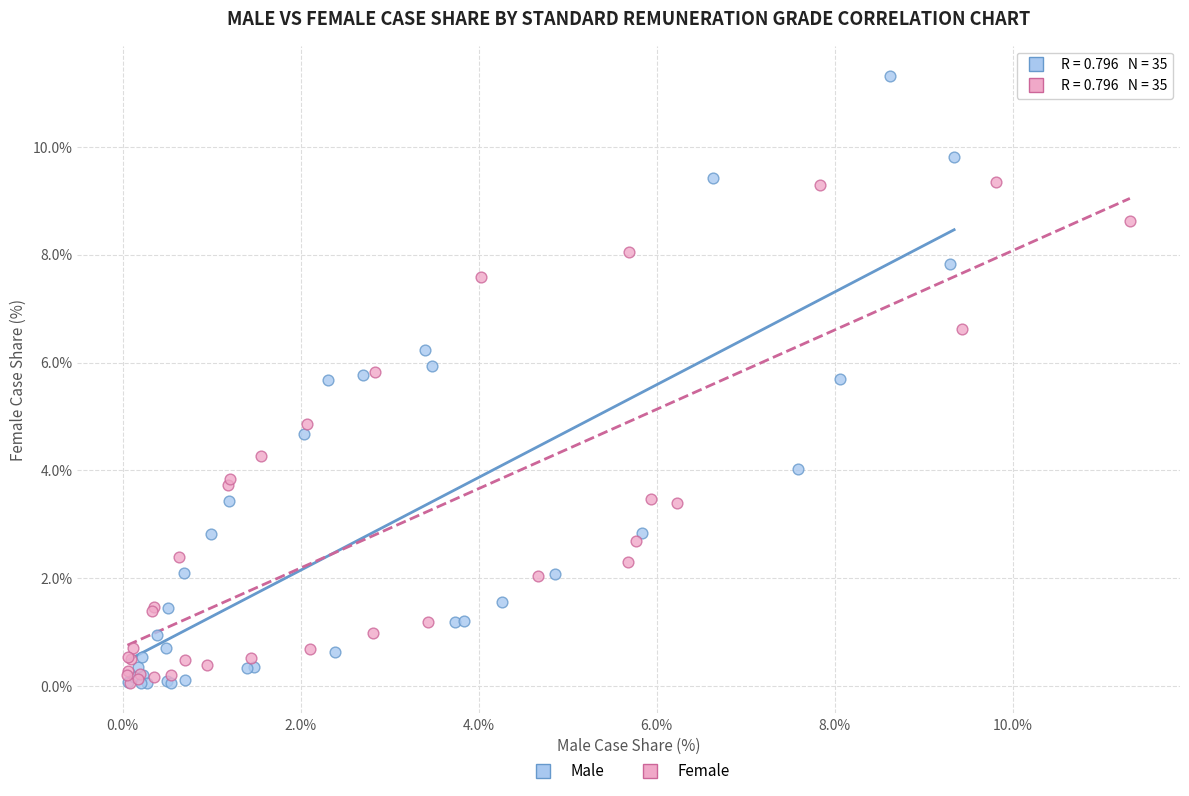

Which series has the largest Y range (max minus min)?

Male